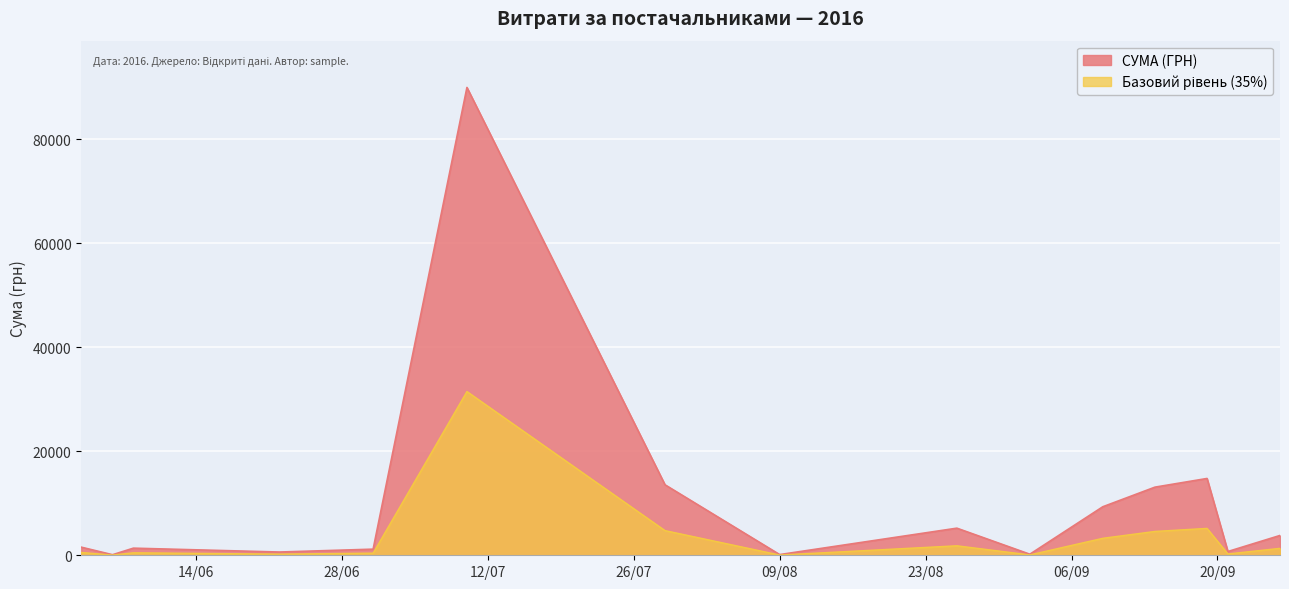

Which series has the largest range (max minus min)?

СУМА (ГРН)